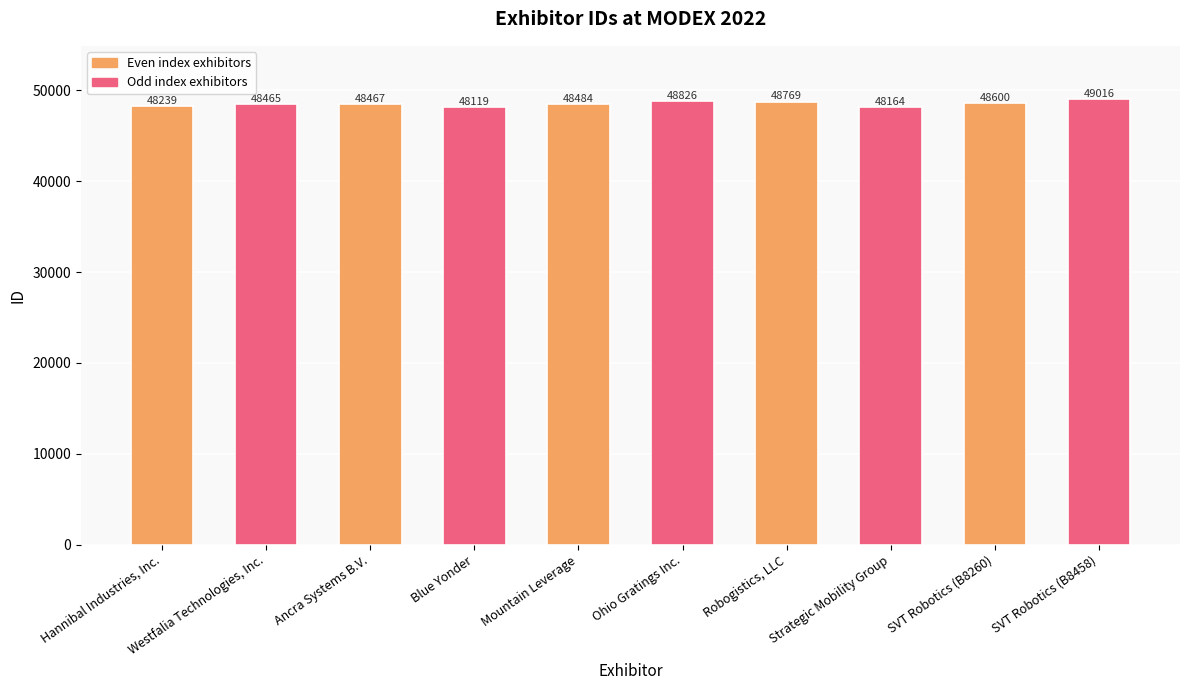

What is the label of the 10th bar from the left?

SVT Robotics (B8458)